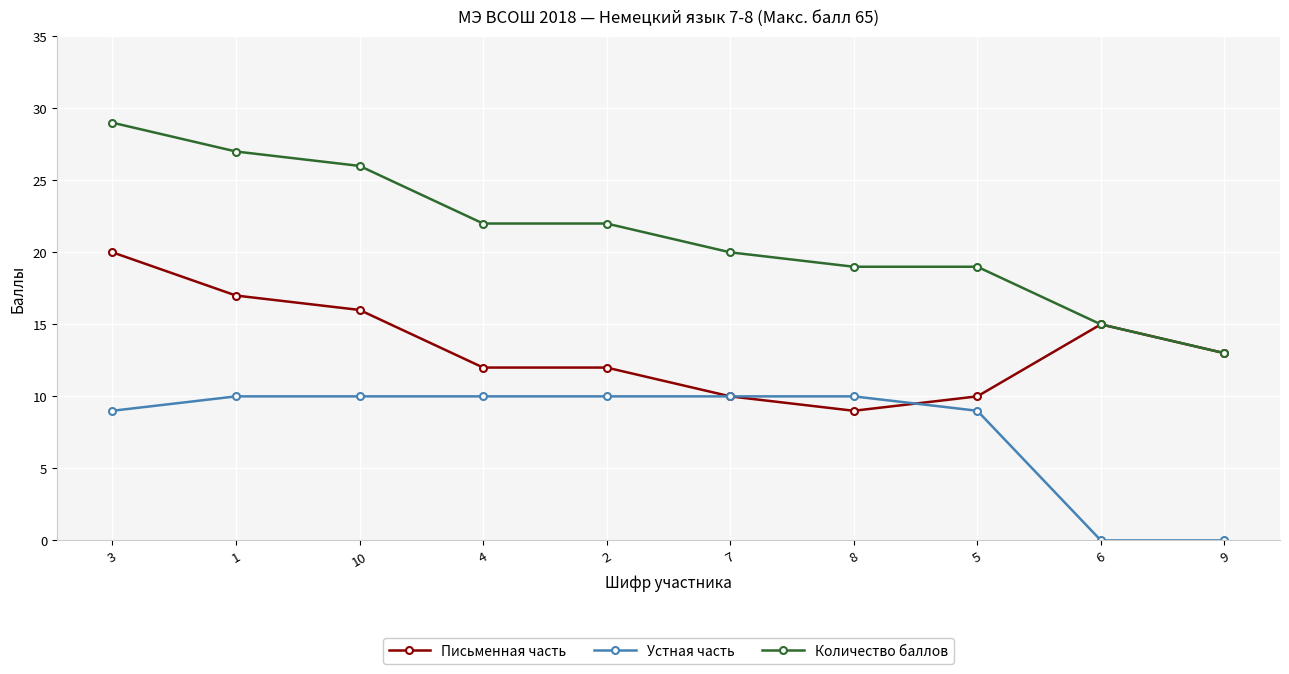

At how many categories does at least one series exceed 16?

8